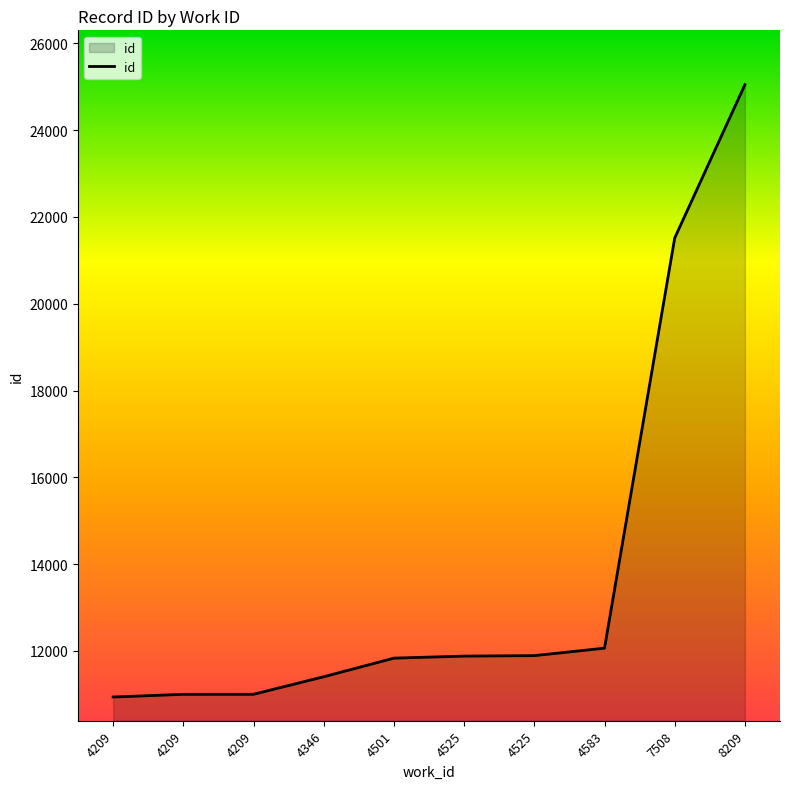

How many lines are shown in the chart?

1